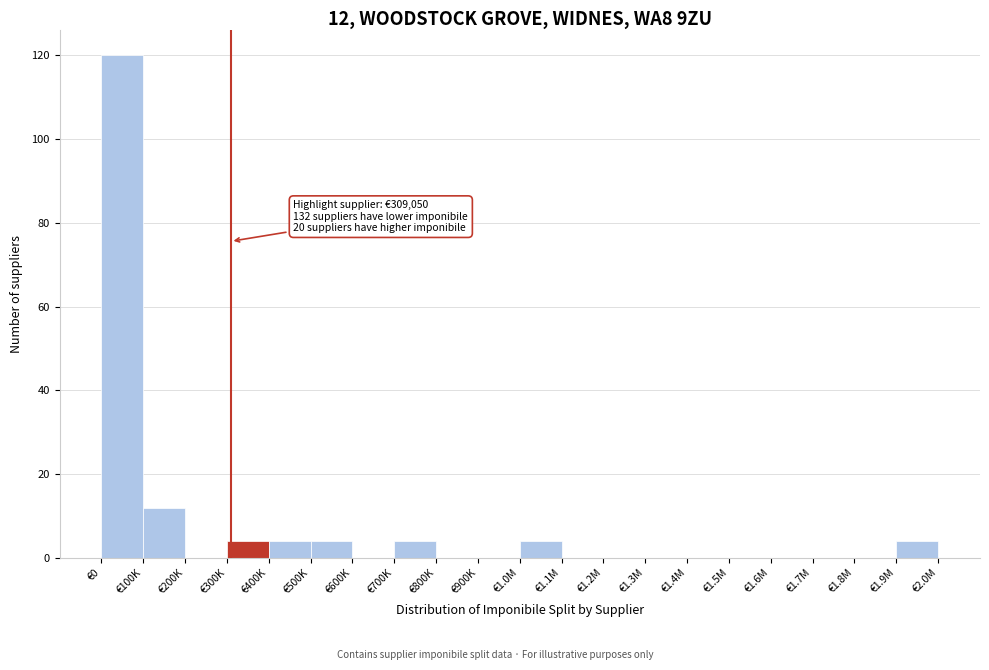

Reading right to left, what are all the values shown in this chart?

€1.9M=4	€1.8M=0	€1.7M=0	€1.6M=0	€1.5M=0	€1.4M=0	€1.3M=0	€1.2M=0	€1.1M=0	€1.0M=4	€900K=0	€800K=0	€700K=4	€600K=0	€500K=4	€400K=4	€300K=4	€200K=0	€100K=12	€0=120